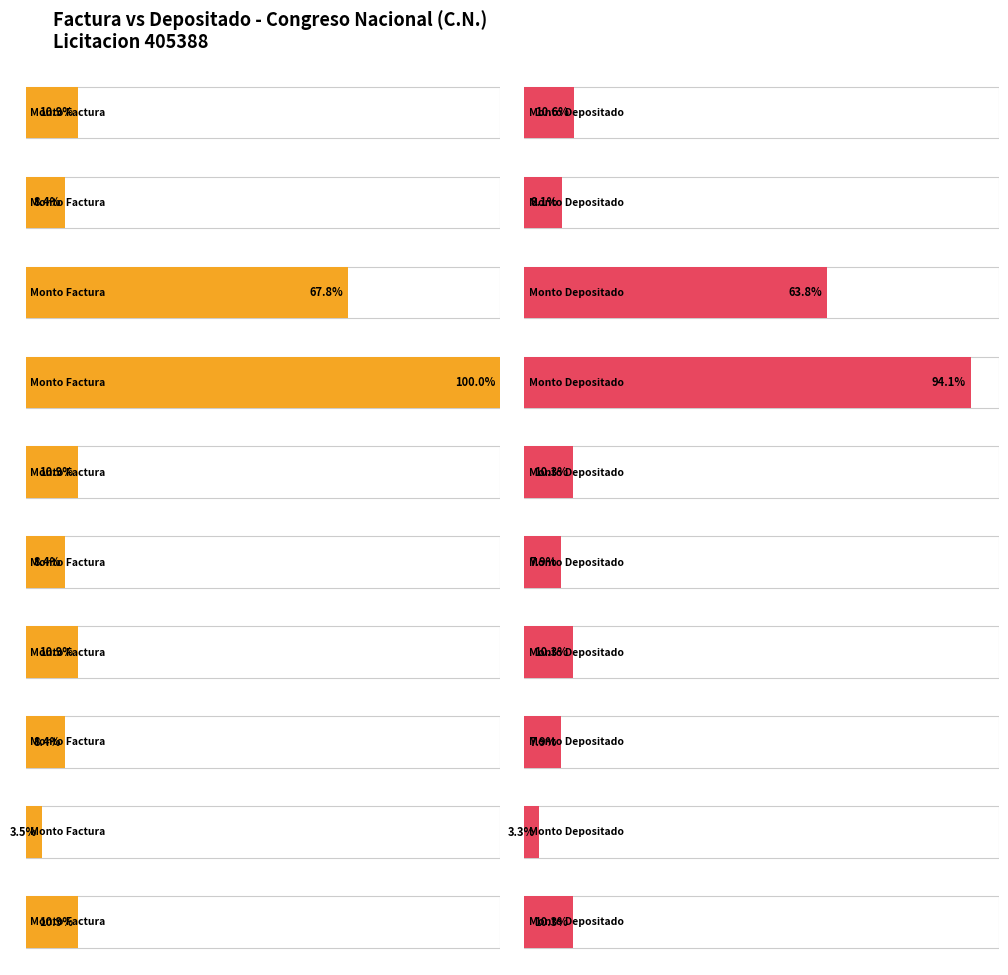

What are all the series names shown in the legend?

monto_factura, monto_depositado_proveedor